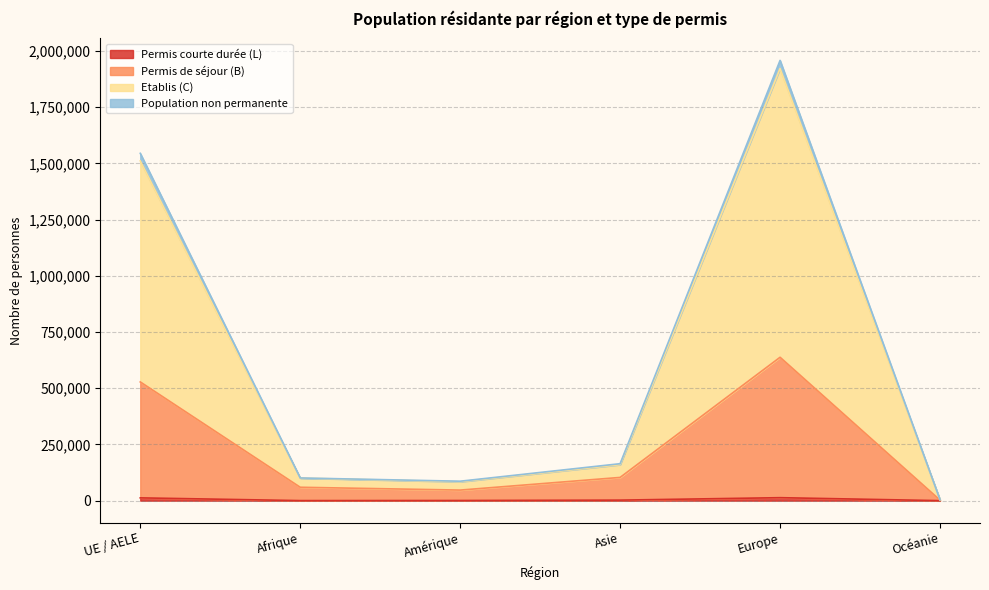

At which category is the sum across all series the highest?

Europe